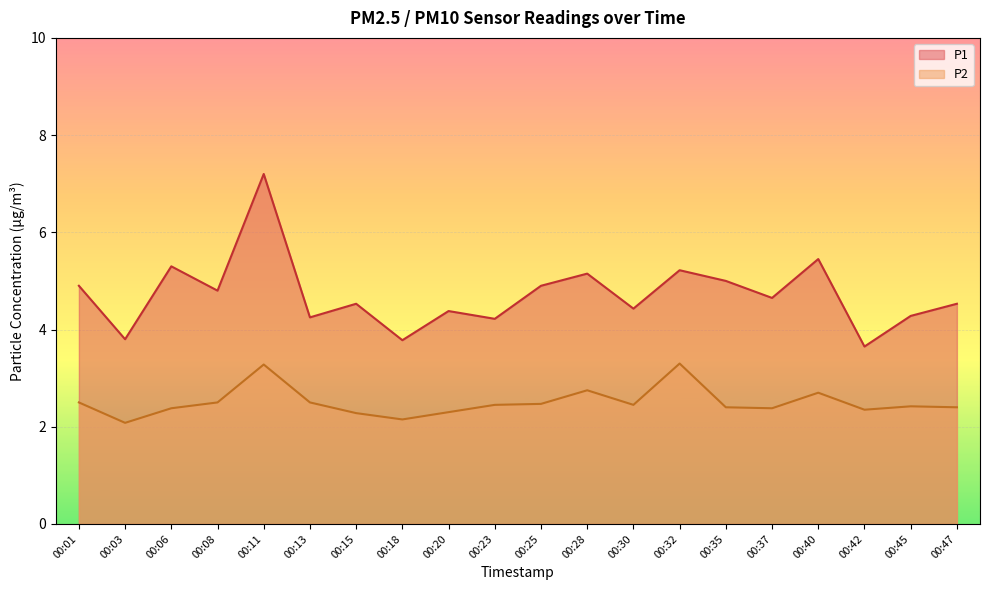

How many categories are shown in the chart?

20